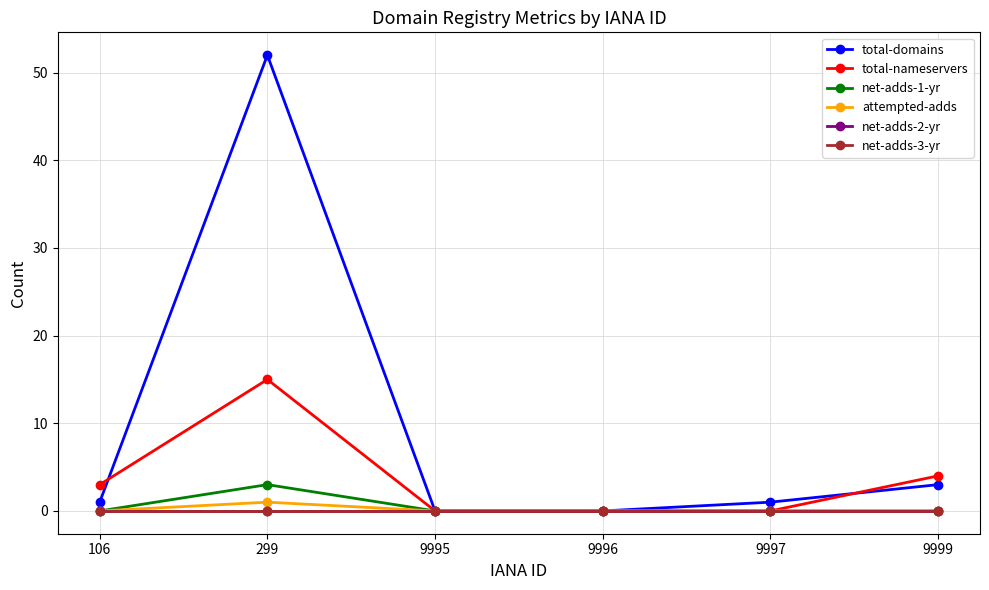

At which category does attempted-adds reach its first local peak?

299